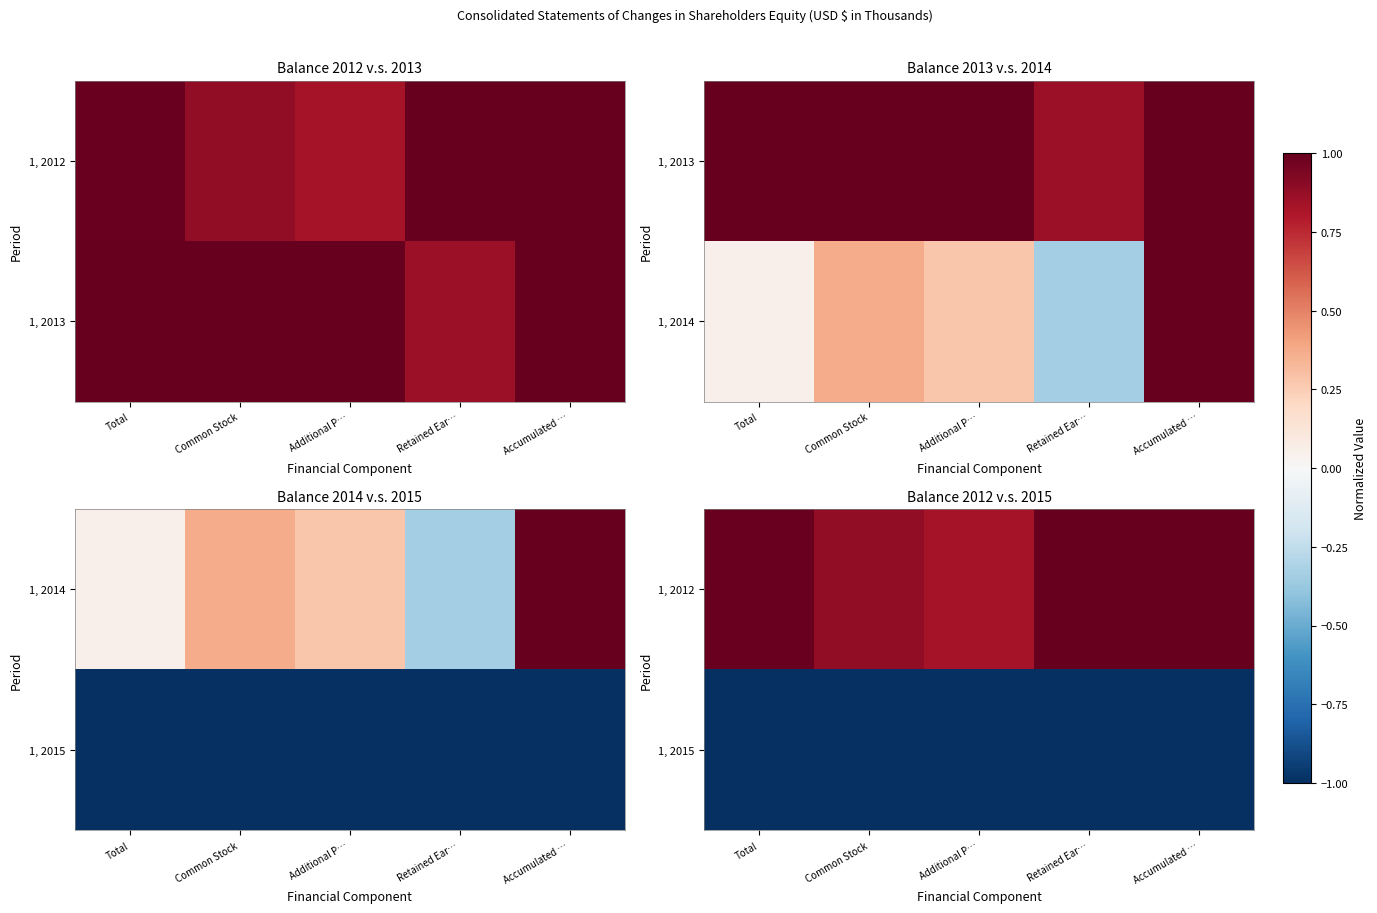

At how many categories does at least one series exceed 0?

5